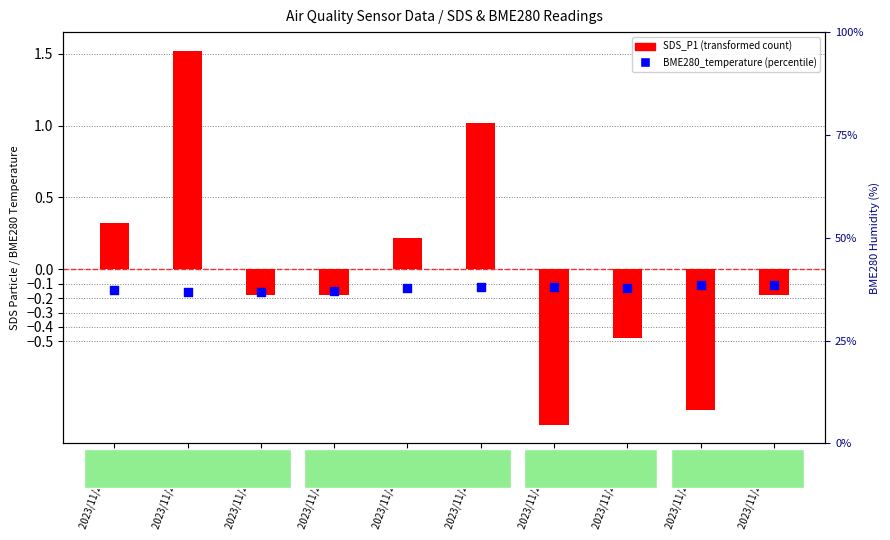

Which has a higher value, 2023/11/23 00:16 or 2023/11/23 00:23?

2023/11/23 00:23